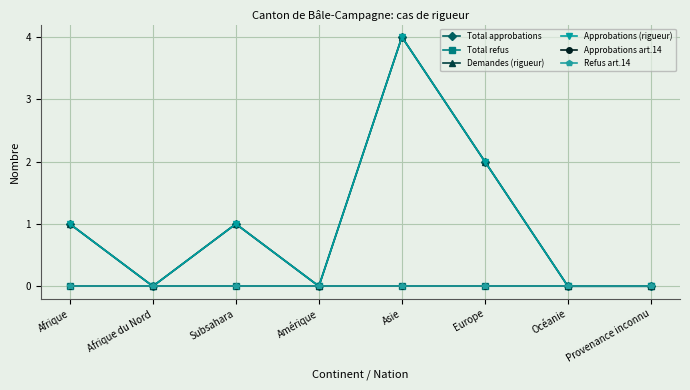

How many lines are shown in the chart?

6